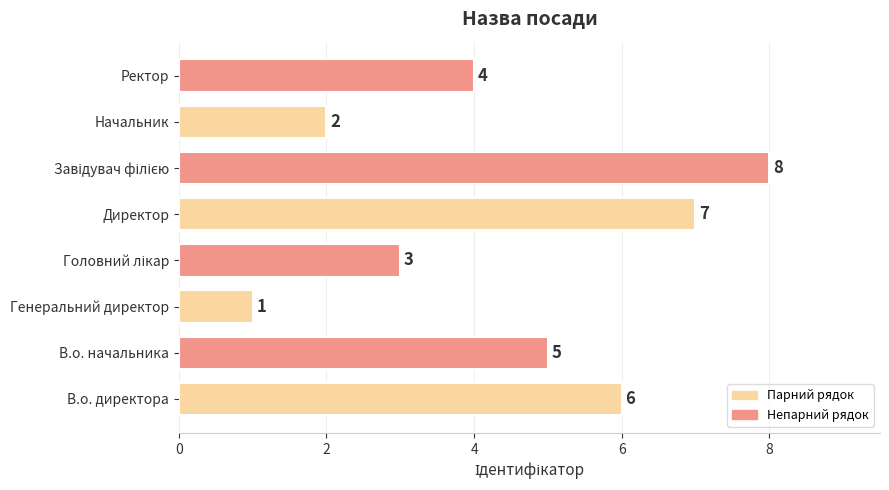

Which has a higher value, Ректор or Начальник?

Ректор